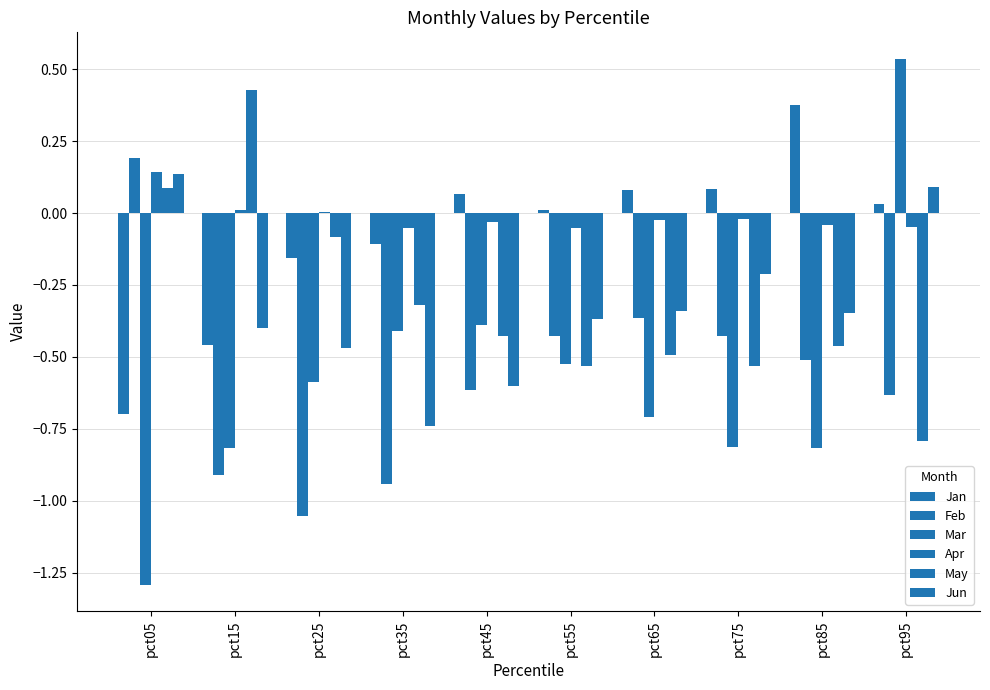

Rank the series at pct75 from lowest to highest value.

Mar, May, Feb, Jun, Apr, Jan